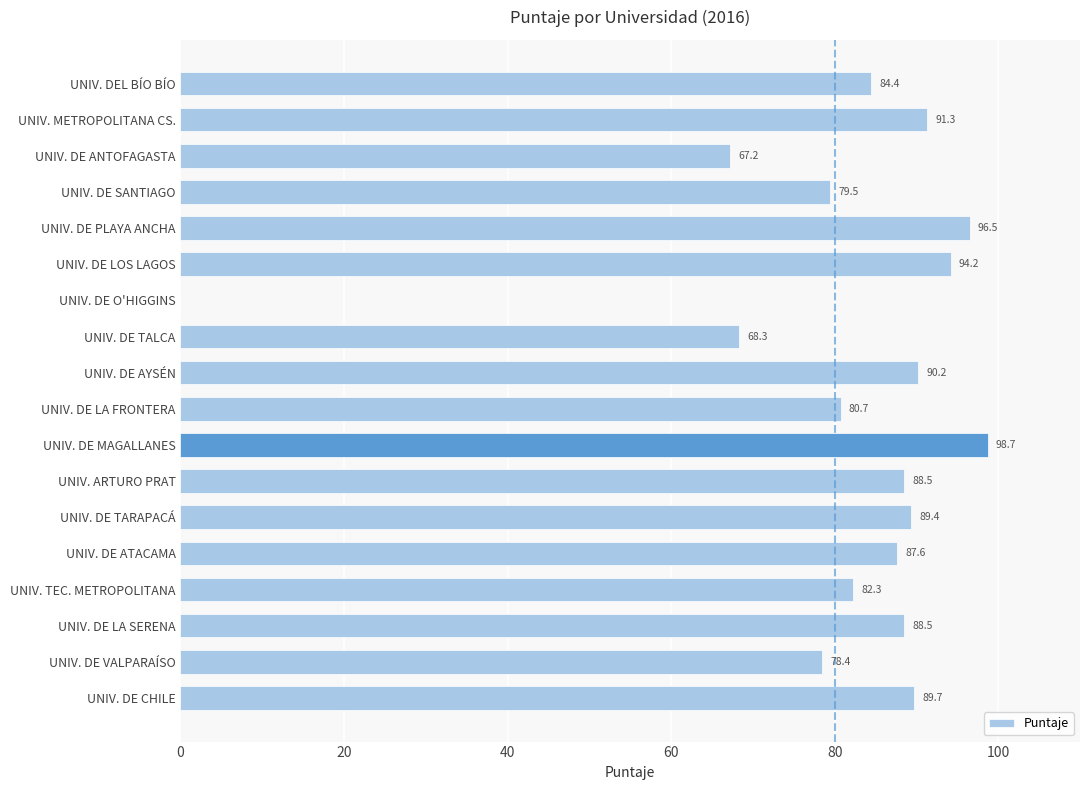

The chart shows a value of 88.5 at UNIV. ARTURO PRAT. True or false?

True